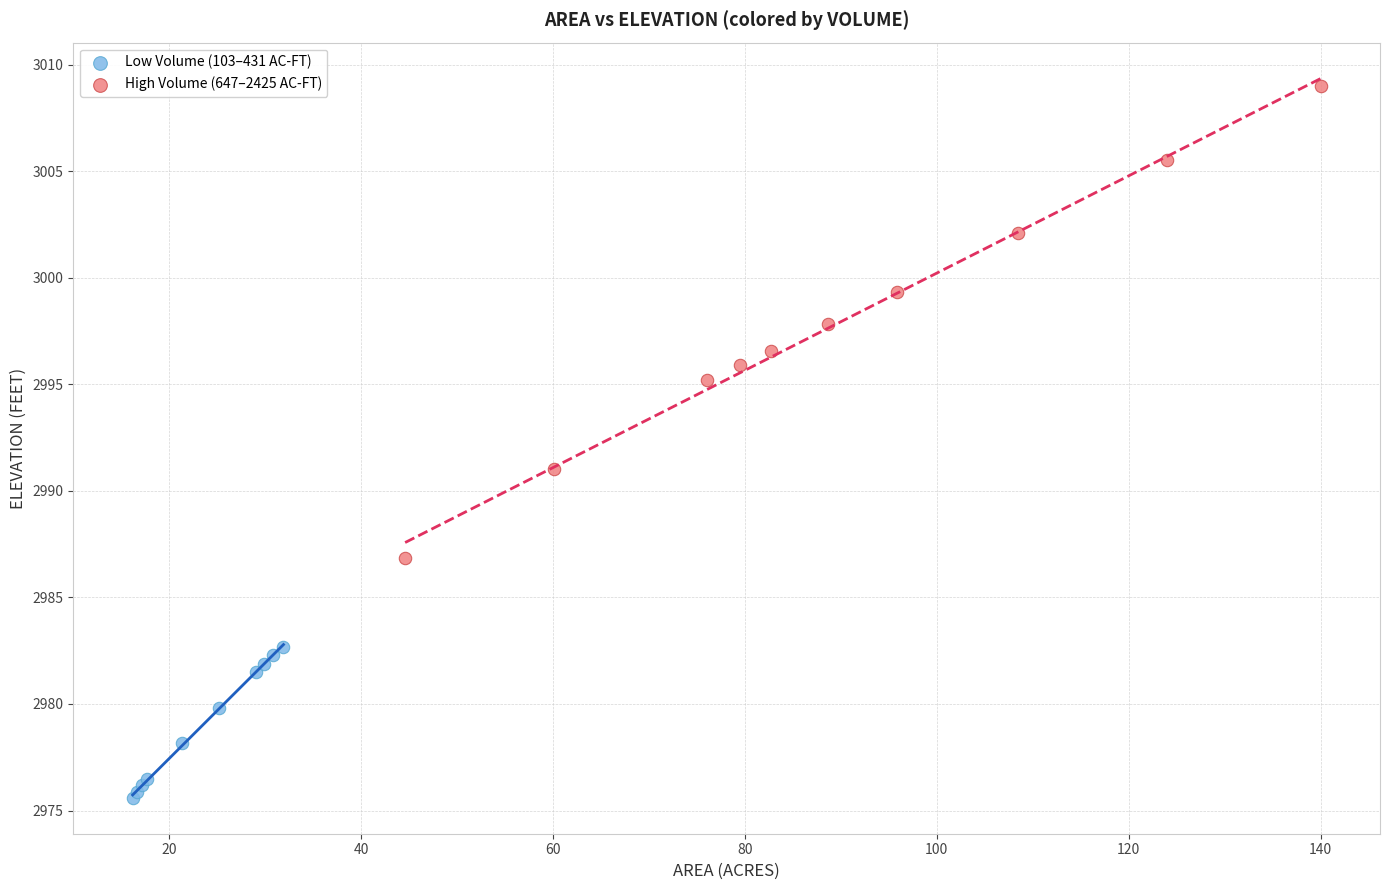

Which series reaches the maximum Y coordinate?

High Volume (647–2425 AC-FT)